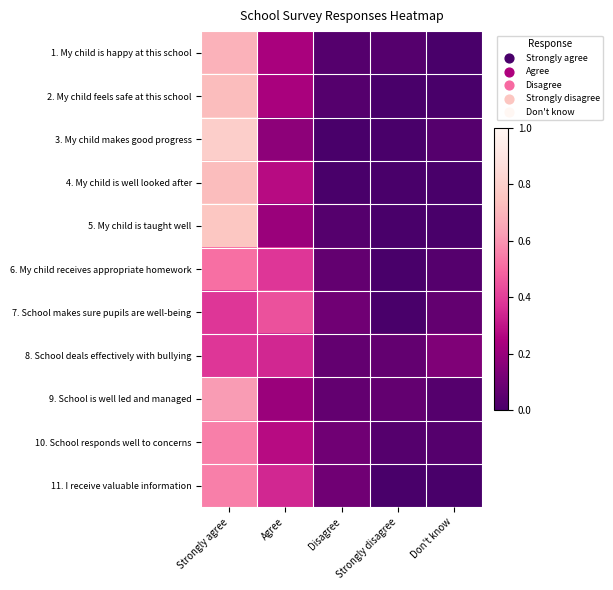

Reading left to right, extract all data points from this chart.

1. My child is happy at this school: Strongly agree=0.7	Agree=0.2	Disagree=0.0	Strongly disagree=0.0	Don't know=0.0
2. My child feels safe at this school: Strongly agree=0.7	Agree=0.2	Disagree=0.0	Strongly disagree=0.0	Don't know=0.0
3. My child makes good progress: Strongly agree=0.8	Agree=0.2	Disagree=0.0	Strongly disagree=0.0	Don't know=0.0
4. My child is well looked after: Strongly agree=0.7	Agree=0.3	Disagree=0.0	Strongly disagree=0.0	Don't know=0.0
5. My child is taught well: Strongly agree=0.8	Agree=0.2	Disagree=0.0	Strongly disagree=0.0	Don't know=0.0
6. My child receives appropriate homework: Strongly agree=0.5	Agree=0.4	Disagree=0.1	Strongly disagree=0.0	Don't know=0.0
7. School makes sure pupils are well-being: Strongly agree=0.4	Agree=0.4	Disagree=0.1	Strongly disagree=0.0	Don't know=0.1
8. School deals effectively with bullying: Strongly agree=0.4	Agree=0.3	Disagree=0.1	Strongly disagree=0.1	Don't know=0.1
9. School is well led and managed: Strongly agree=0.6	Agree=0.2	Disagree=0.1	Strongly disagree=0.1	Don't know=0.0
10. School responds well to concerns: Strongly agree=0.6	Agree=0.3	Disagree=0.1	Strongly disagree=0.0	Don't know=0.0
11. I receive valuable information: Strongly agree=0.6	Agree=0.3	Disagree=0.1	Strongly disagree=0.0	Don't know=0.0